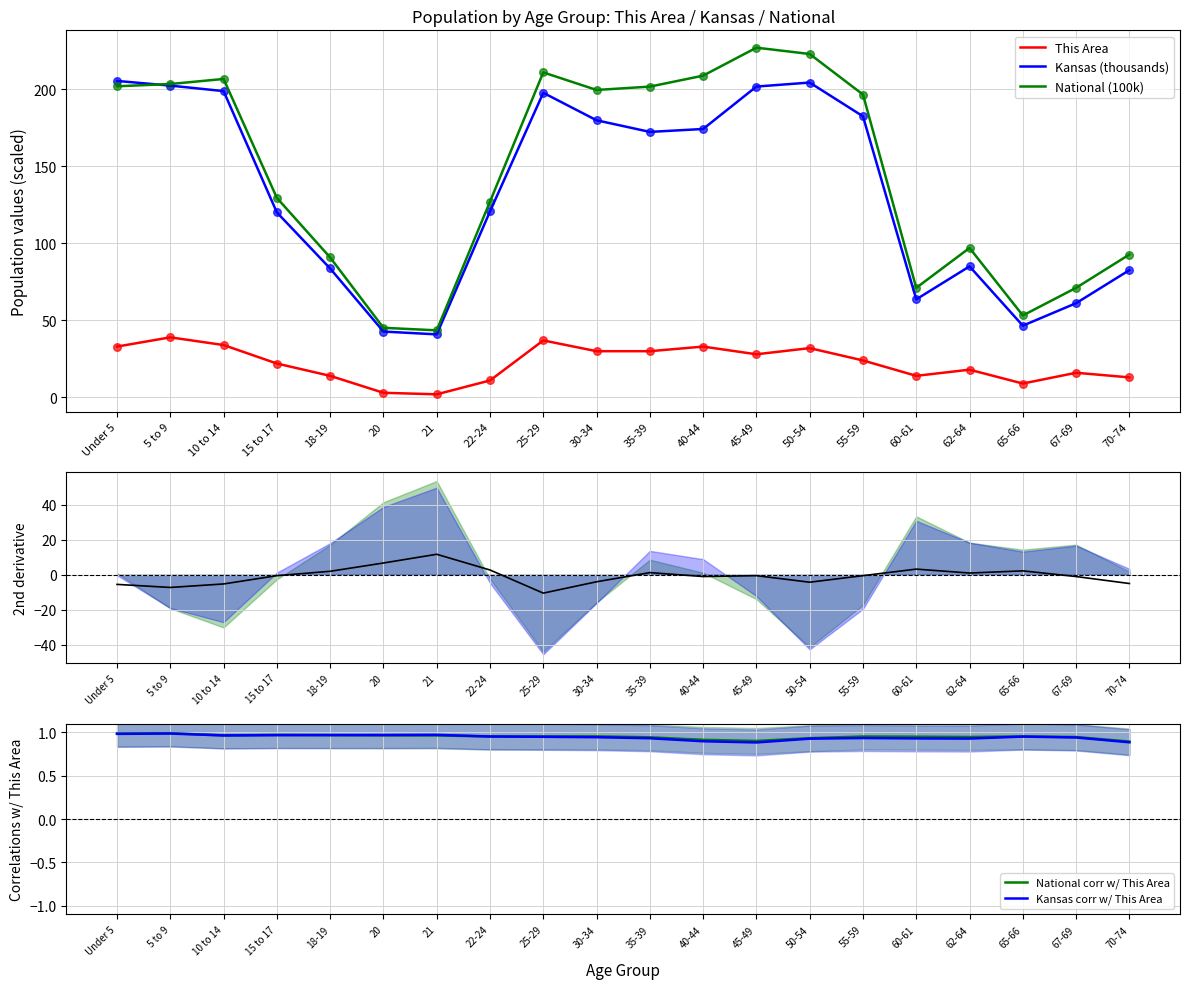

Which series has the largest Y range (max minus min)?

National (100k)